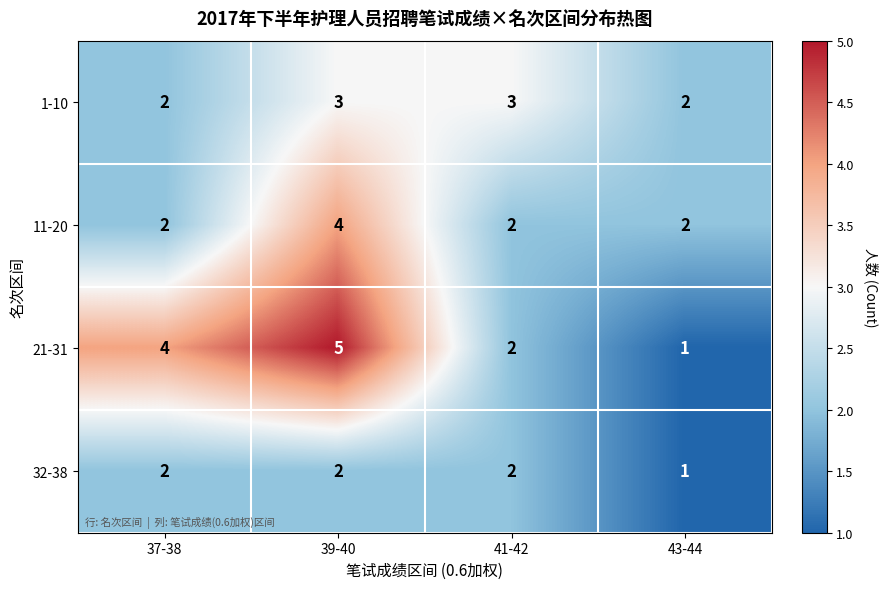

What is the sum of all 32-38 values?

7